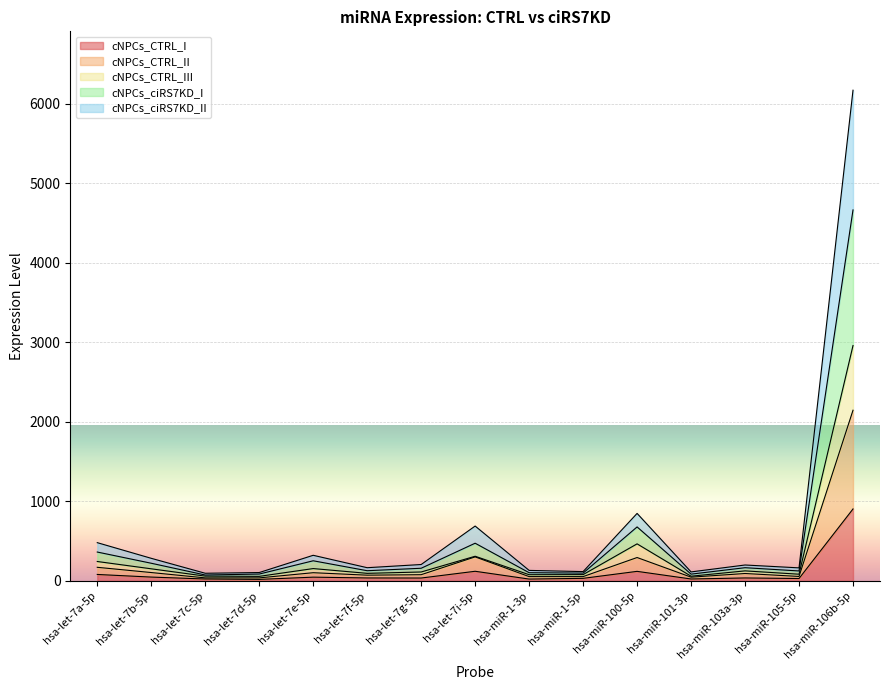

At which category is the sum across all series the highest?

hsa-miR-106b-5p